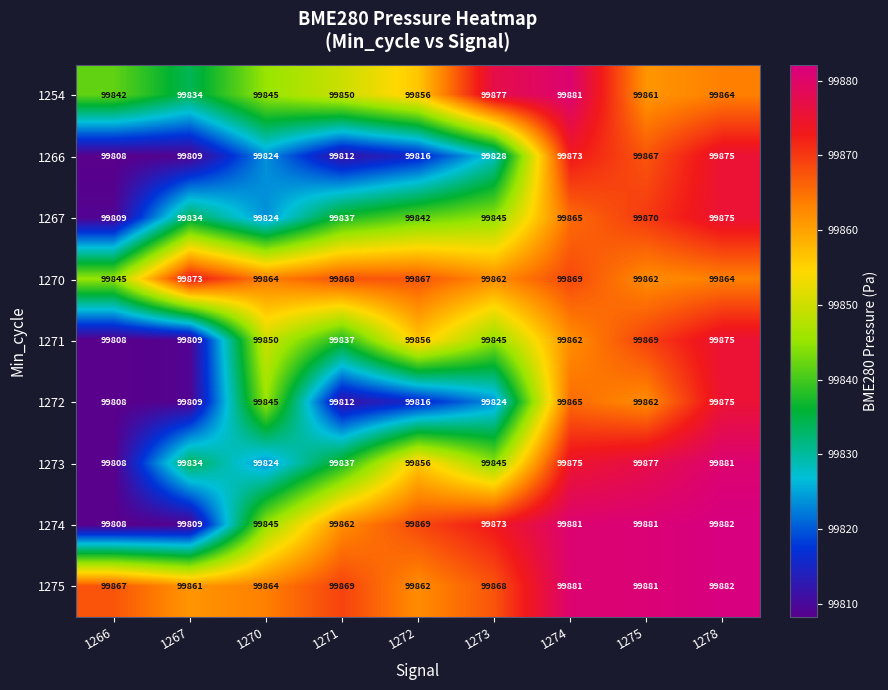

Rank the categories by 1267 value from highest to lowest.

1278, 1275, 1274, 1273, 1272, 1271, 1267, 1270, 1266